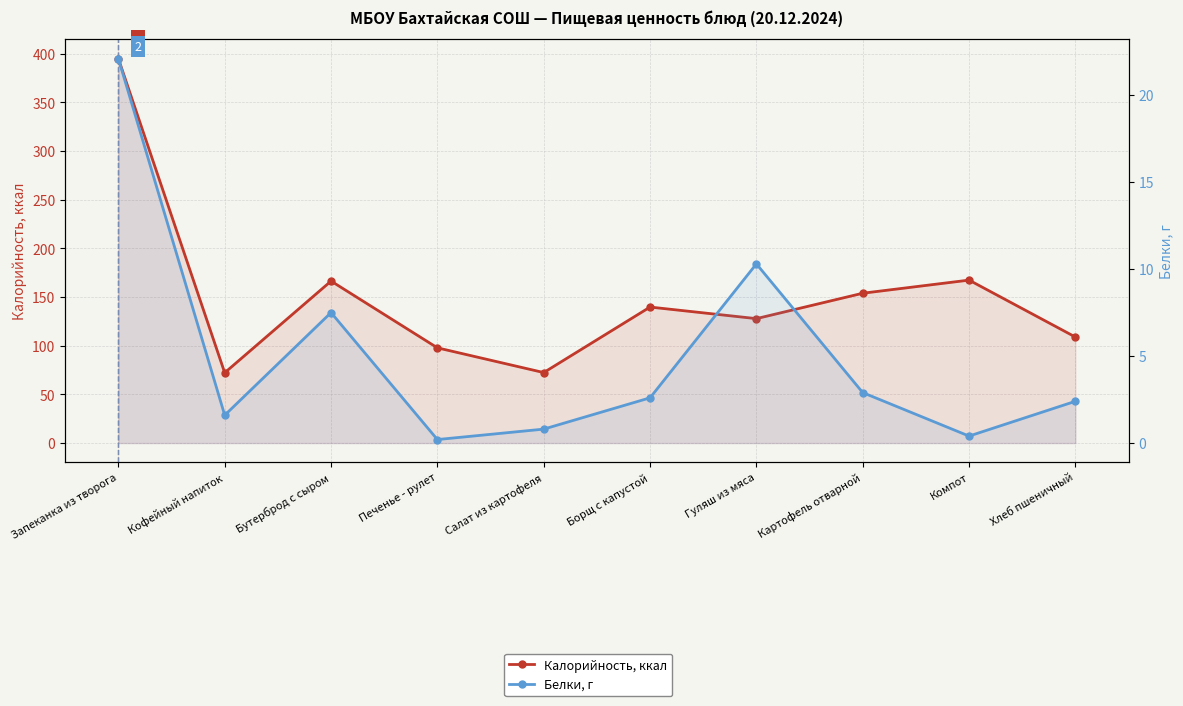

True or false: Калорийность, ккал and Белки, г intersect in this chart.

False